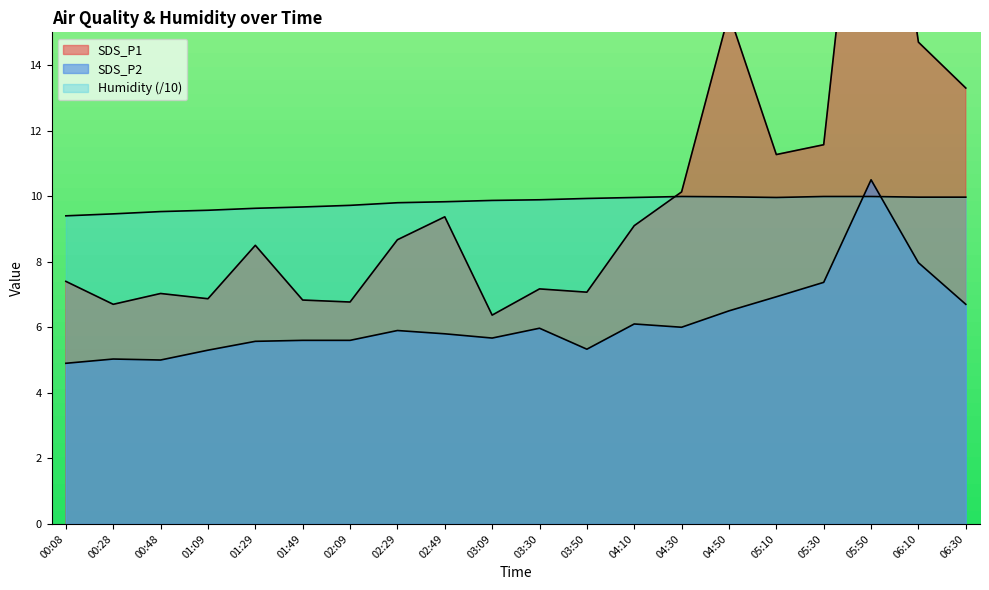

What are all the series names shown in the legend?

SDS_P1, SDS_P2, Humidity